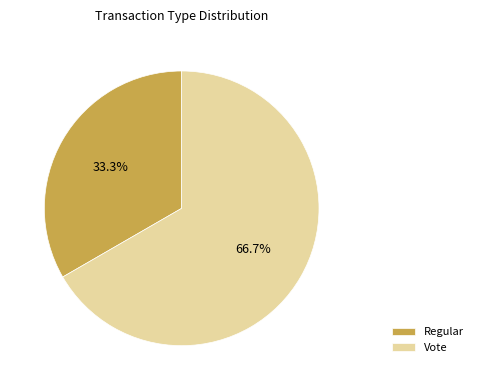

Count the number of slices in the pie.

2